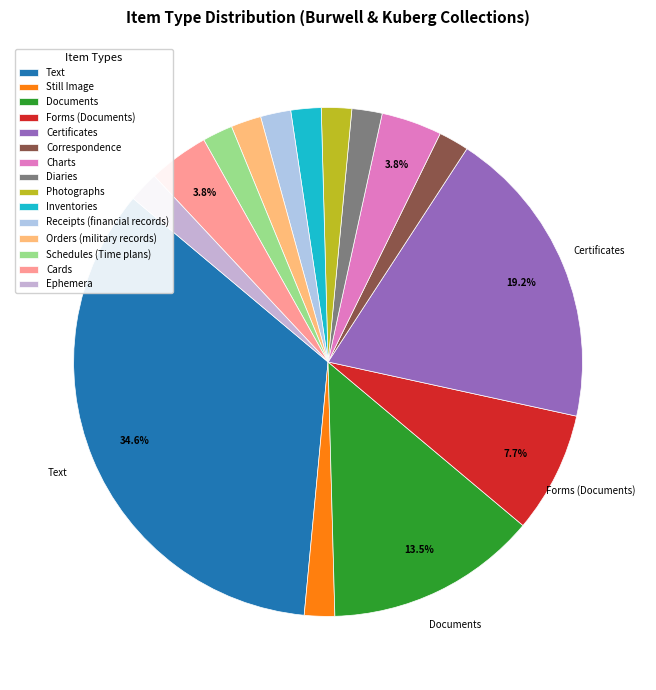

To the nearest percent, what is the difference between the Orders (military records) and Charts slice percentages?

2%